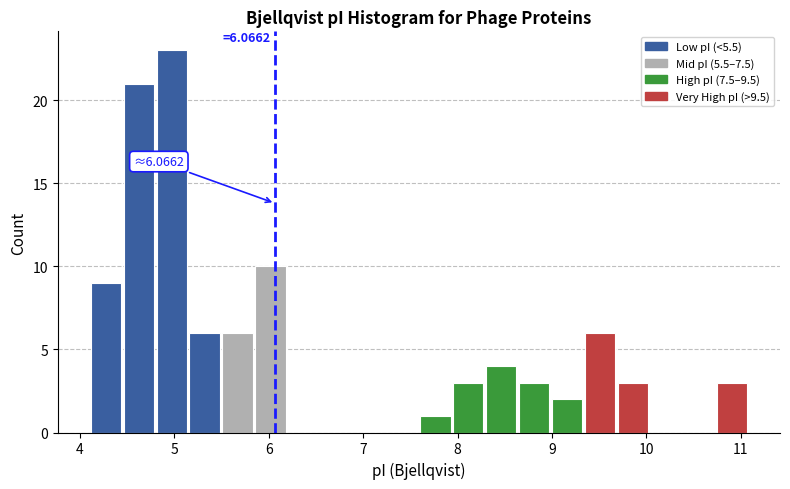

Around what value on the x-axis is the tallest bar? Give the approximate position of its centre, as read against the axis.

5.0